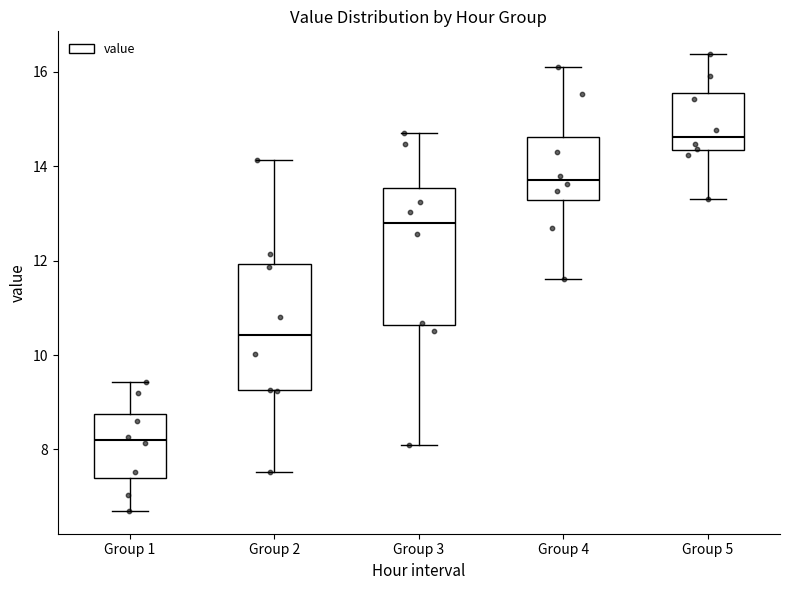

Reading left to right, read every box against the y-axis: the position of its median line, the range the box covers, and the ends of its whiskers. The values are not printed on the chart, so give them approximately, as read against the axis.

Group 1: median 8.2, box 7.4 to 8.8, whiskers 6.8 to 9.4
Group 2: median 10.4, box 9.2 to 12.0, whiskers 7.6 to 14.2
Group 3: median 12.8, box 10.6 to 13.6, whiskers 8.2 to 14.8
Group 4: median 13.8, box 13.2 to 14.6, whiskers 11.6 to 16.2
Group 5: median 14.6, box 14.4 to 15.6, whiskers 13.4 to 16.4